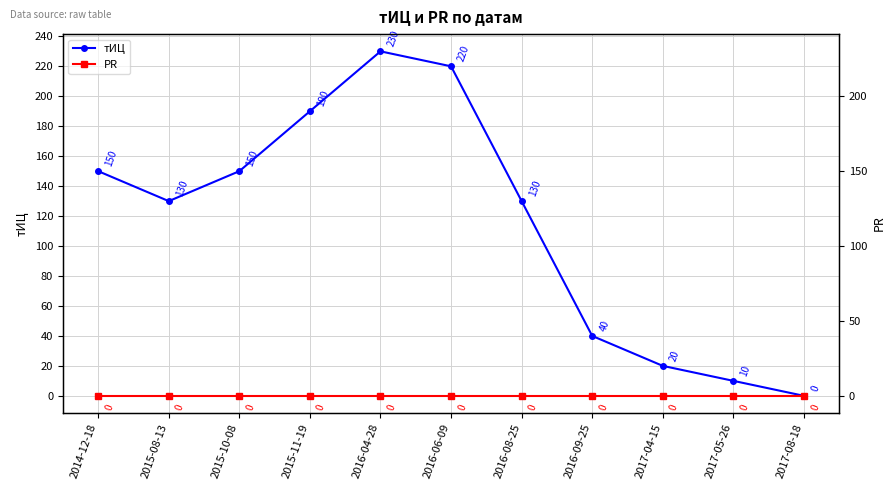

The тИЦ series shows 198 at 2015-10-08. True or false?

False